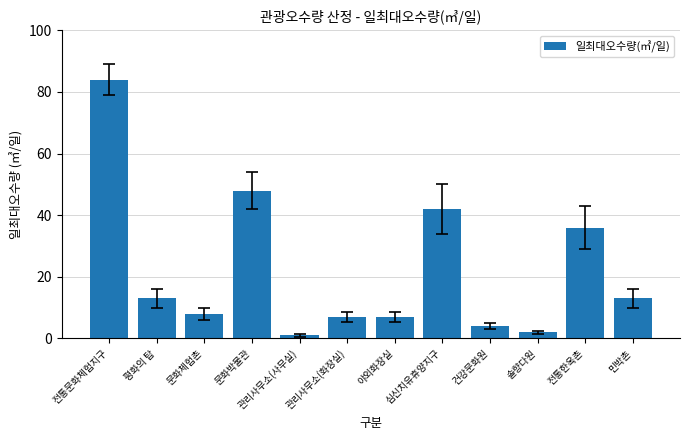

Does the chart contain stacked bars?

No